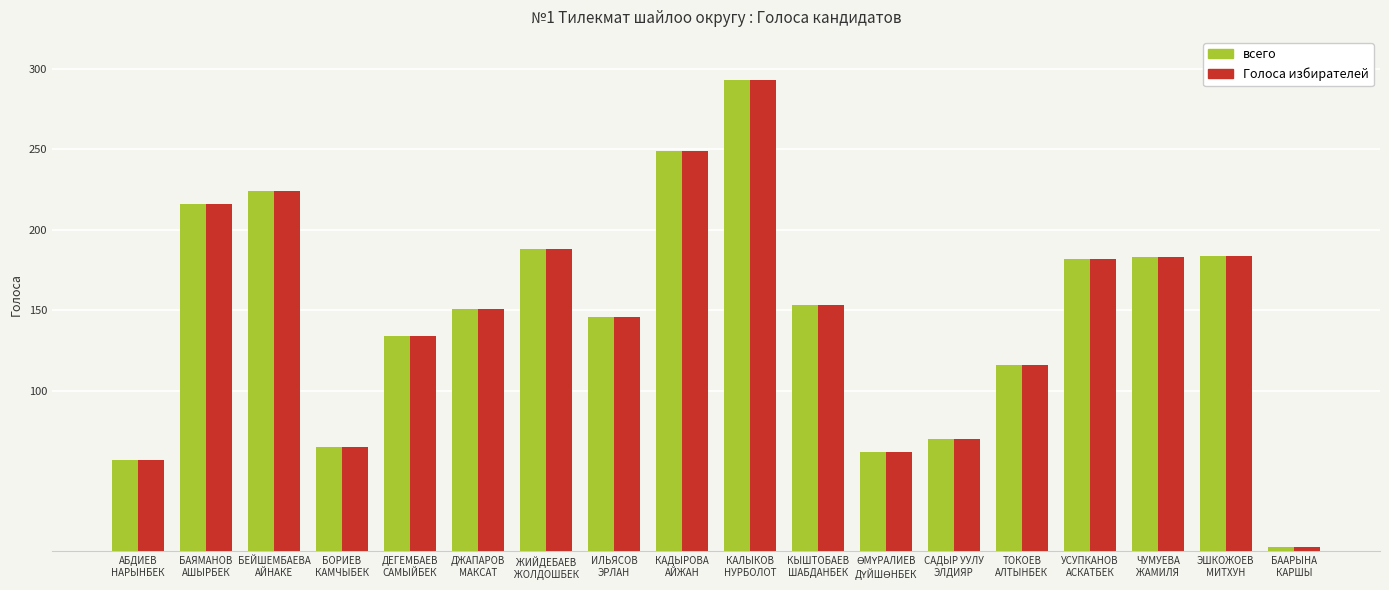

What is the difference between the second highest and minimum values in the Голоса избирателей series?

246